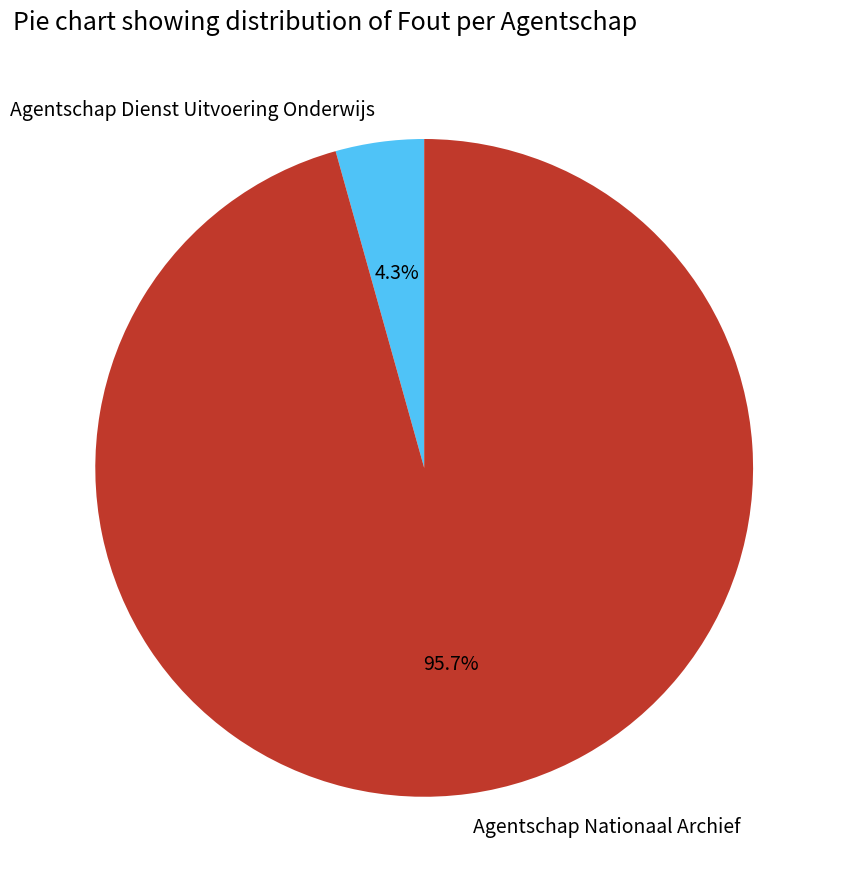

What is the majority slice?

Agentschap Nationaal Archief